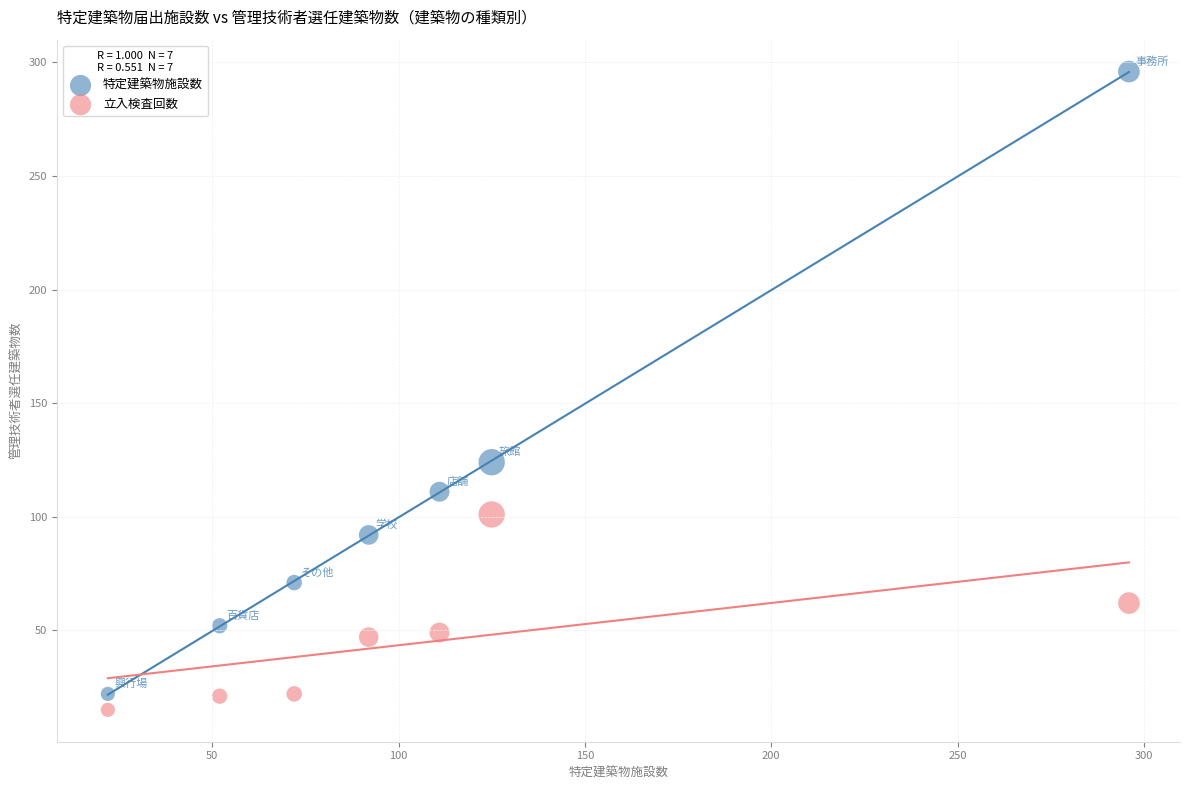

What are all the series names shown in the legend?

特定建築物施設数, 立入検査回数